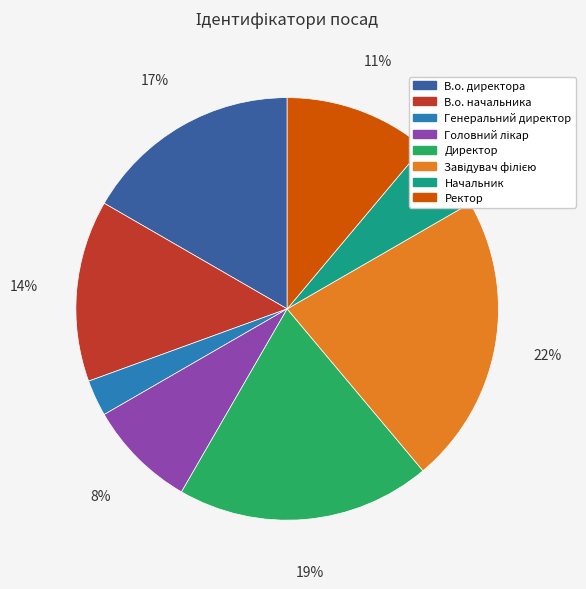

The В.о. начальника slice represents 14% of the pie. True or false?

True